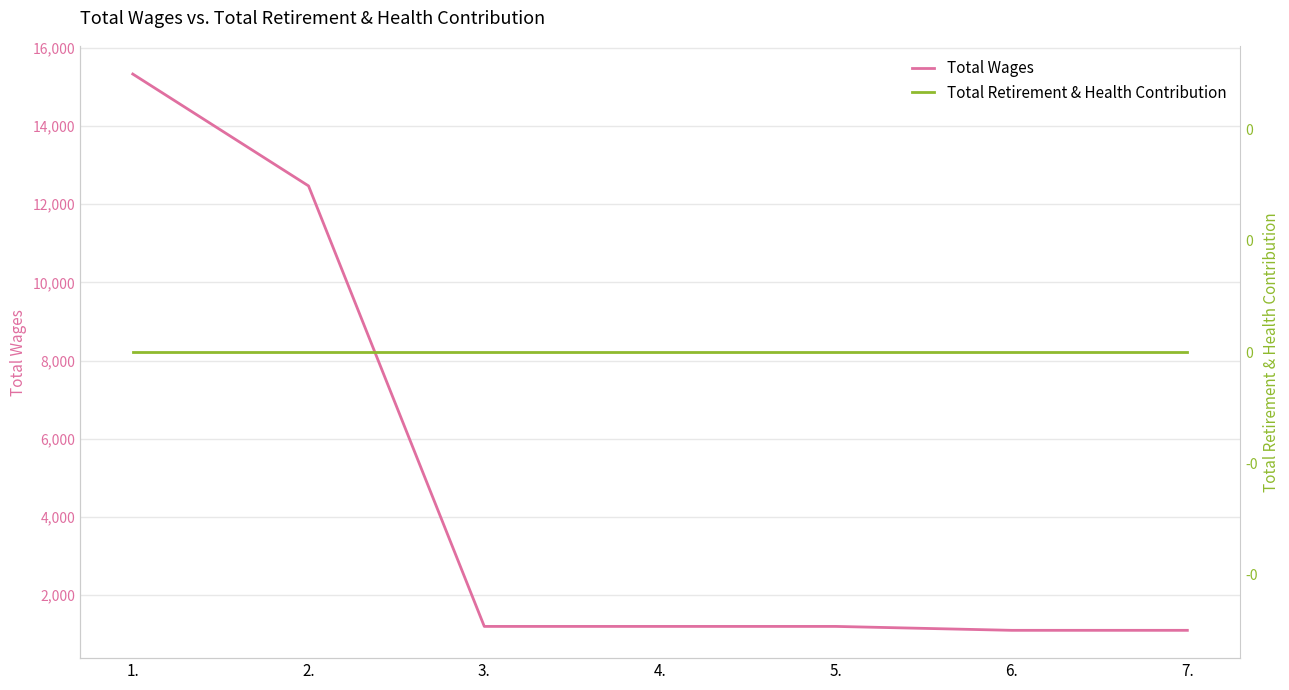

How many lines are shown in the chart?

2